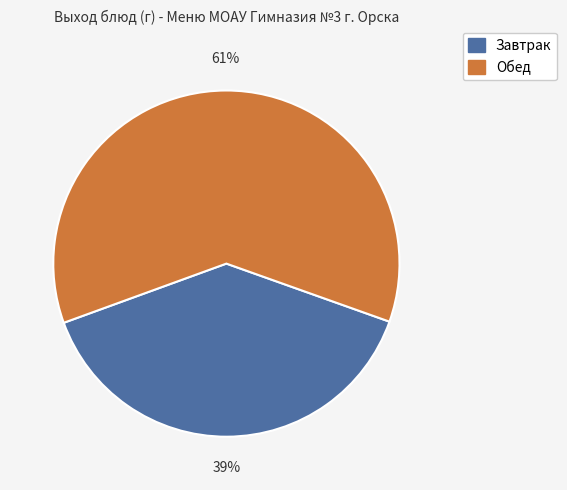

Does any single category account for the majority?

Yes